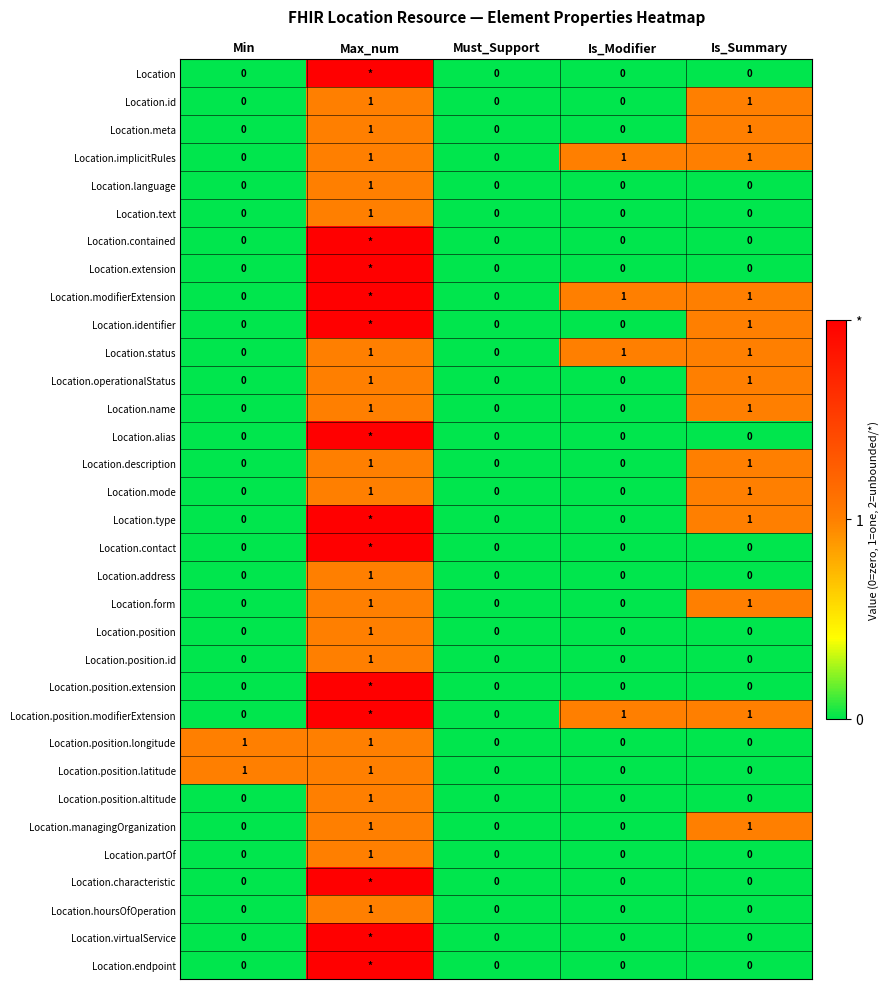

What is the total value across all series at Max_num?

46